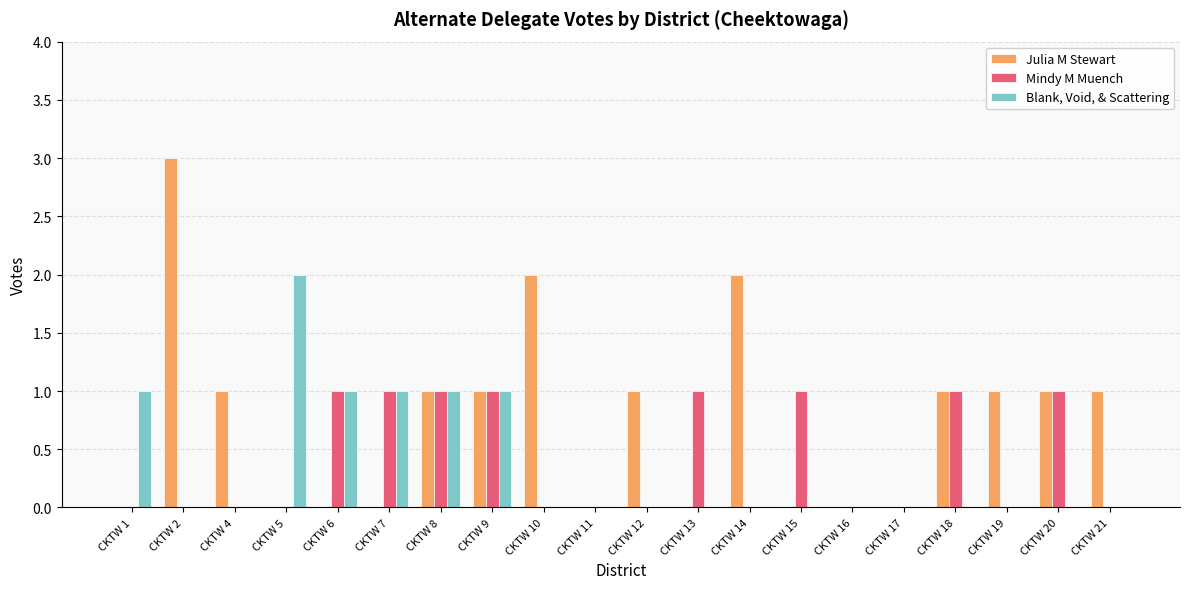

Which series changed the most between CKTW 2 and CKTW 13?

Julia M Stewart